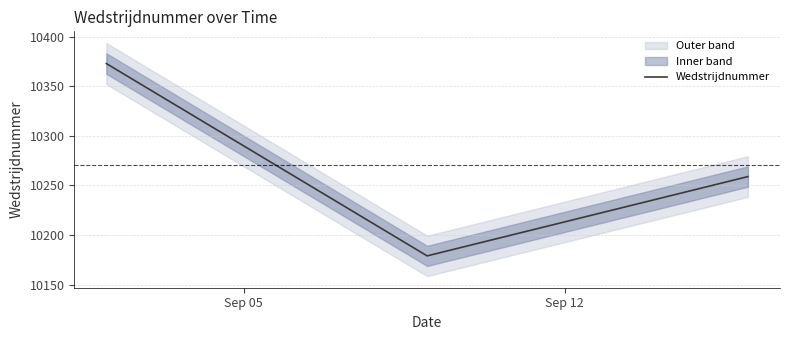

What is the lowest value of the Wedstrijdnummer series?

10179